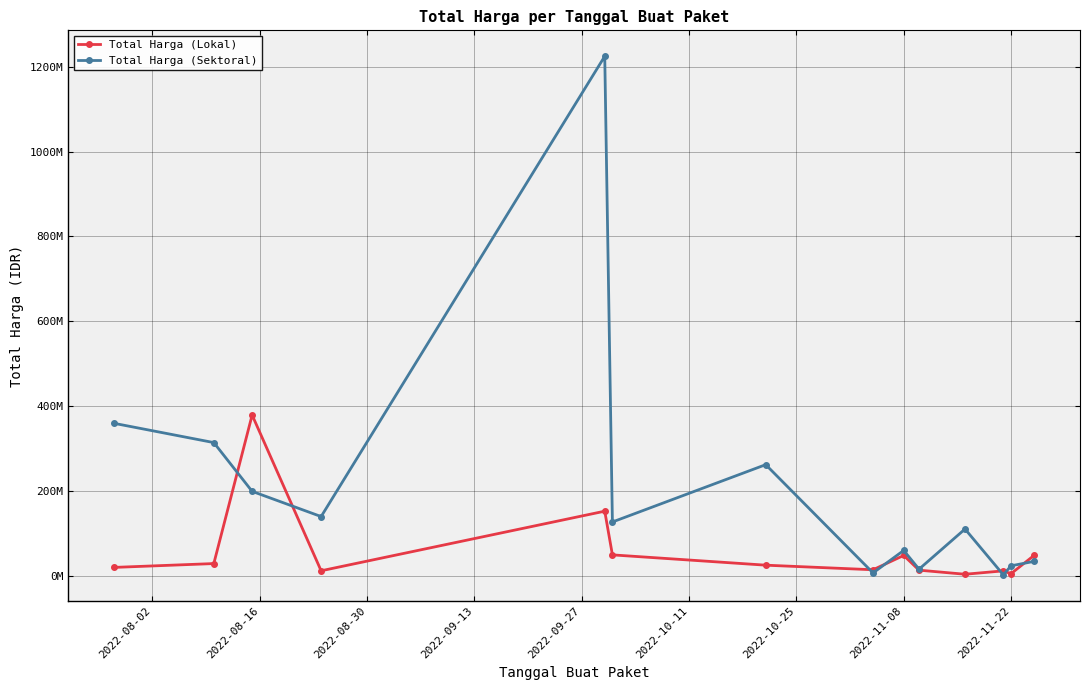

At which label is Total Harga (Lokal) closest to 191450000?

2022-09-27